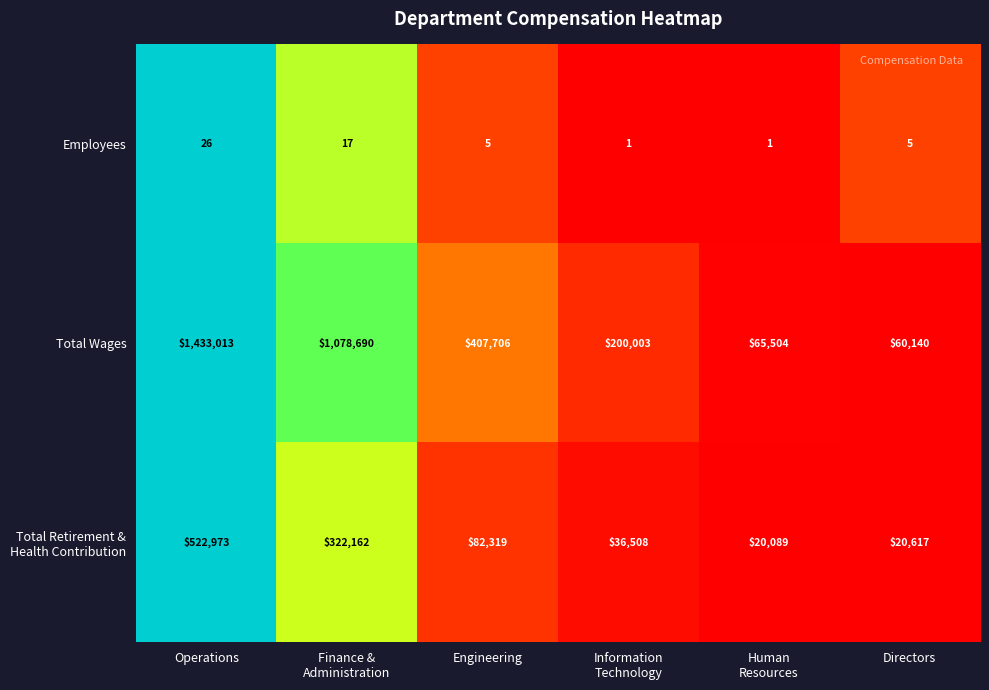

Count the Employees values in the range 1 to 17.

5